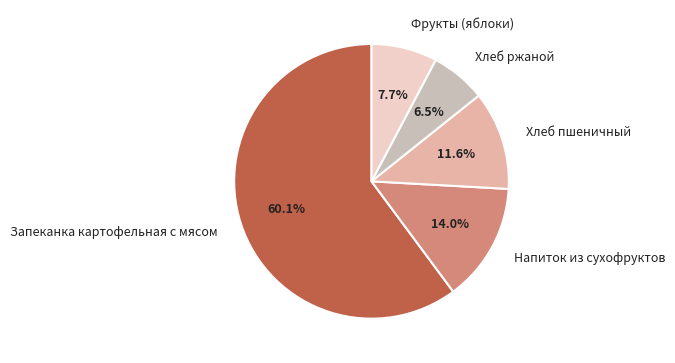

Which slice is the largest?

Запеканка картофельная с мясом